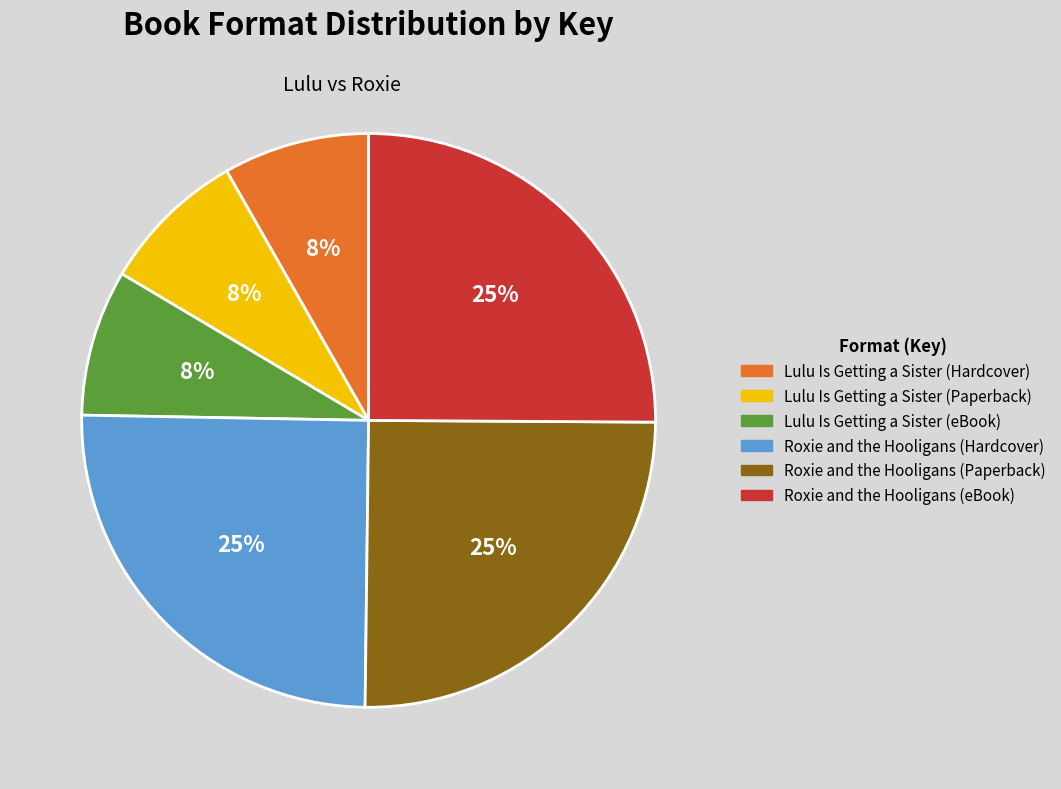

Count the number of slices in the pie.

6